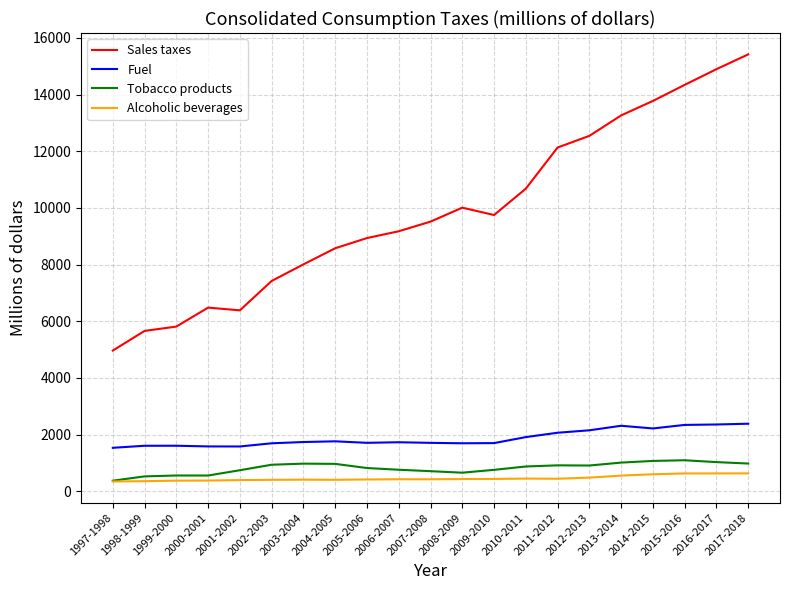

What is the average value of the Tobacco products series?

818